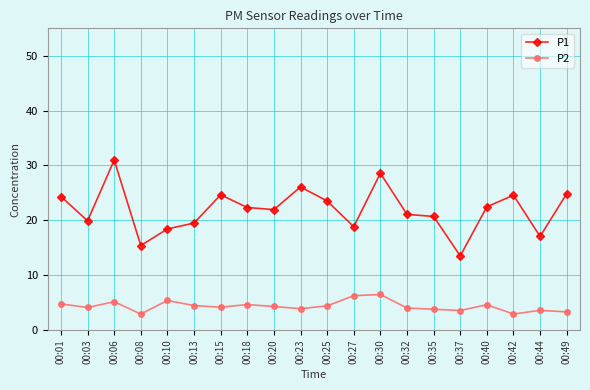

Is it true that P1 equals 9.2 at 00:30?

False